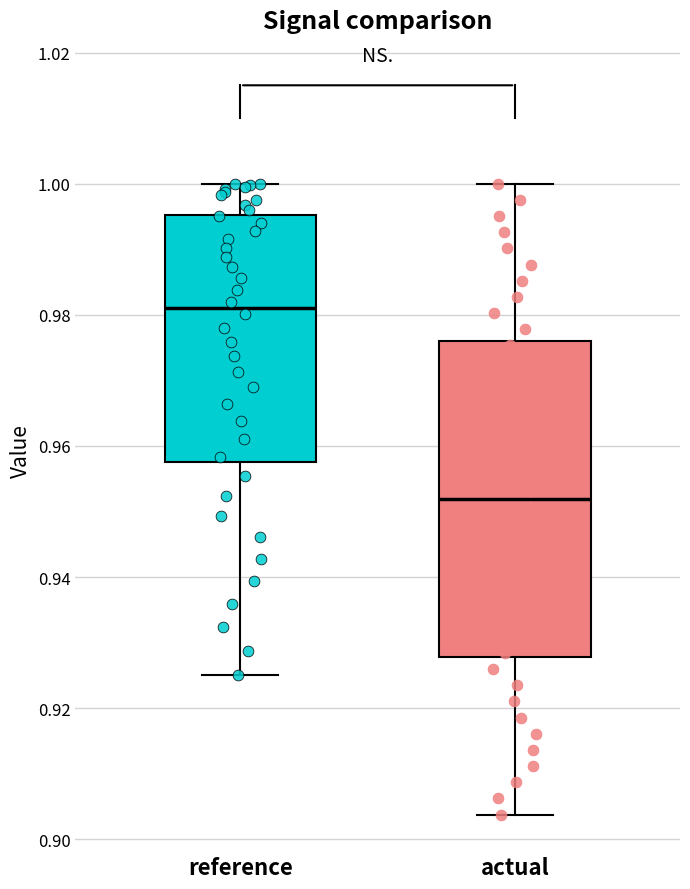

Comparing the boxes themselves (not the whiskers), which one is the tallest?

actual